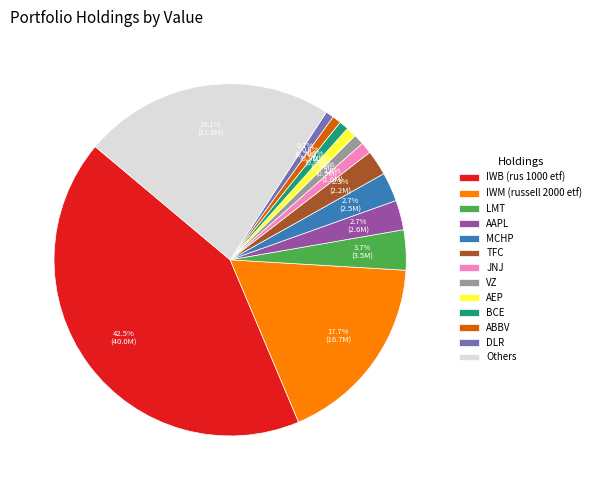

How much of the chart is everything except AEP?

99.1%